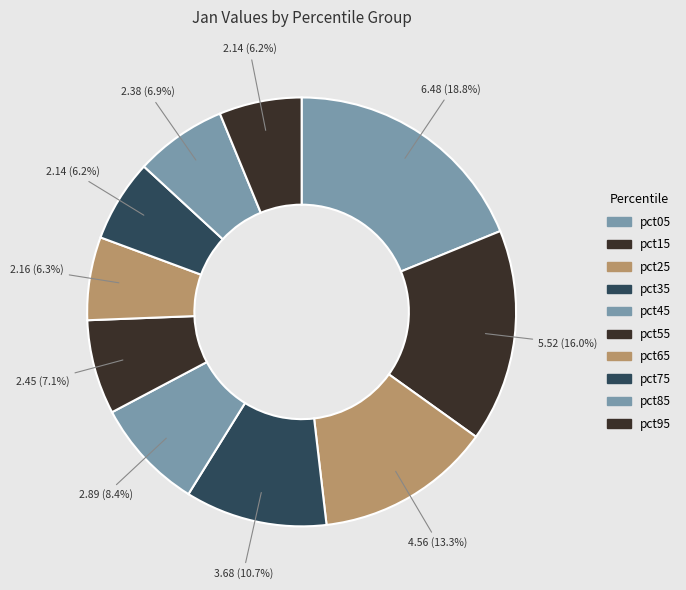

Do pct35 and pct15 together represent more than half of the pie?

No